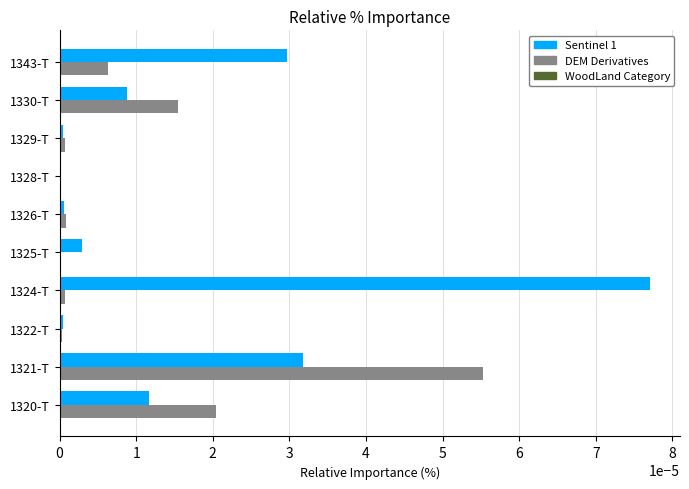

At which category is the sum across all series the highest?

1321-T